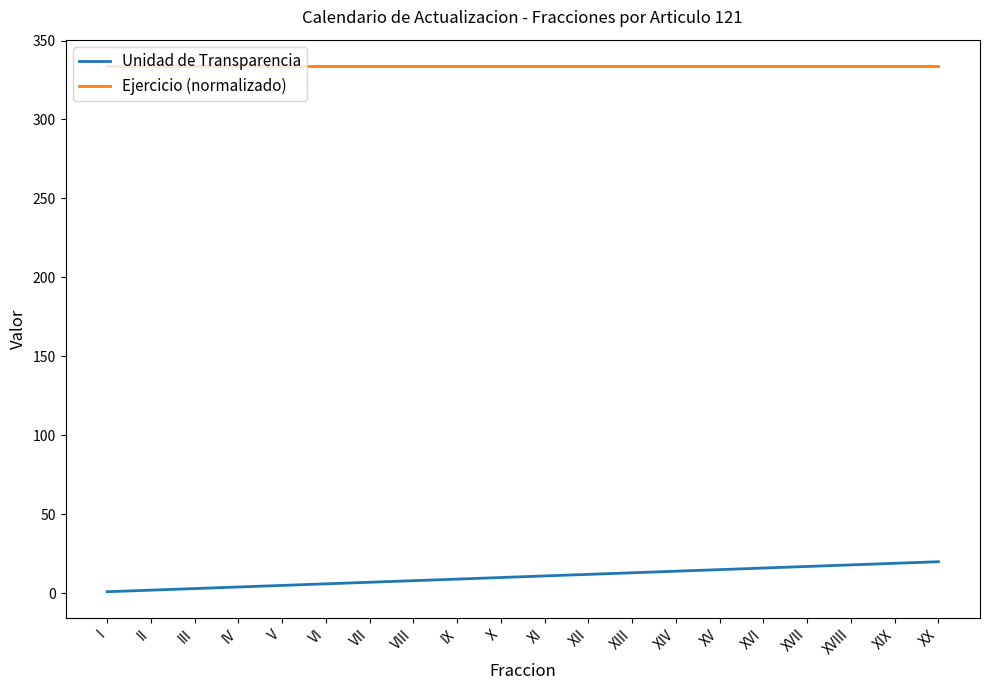

Rank the series at XX from lowest to highest value.

Unidad de Transparencia, Ejercicio (normalizado)